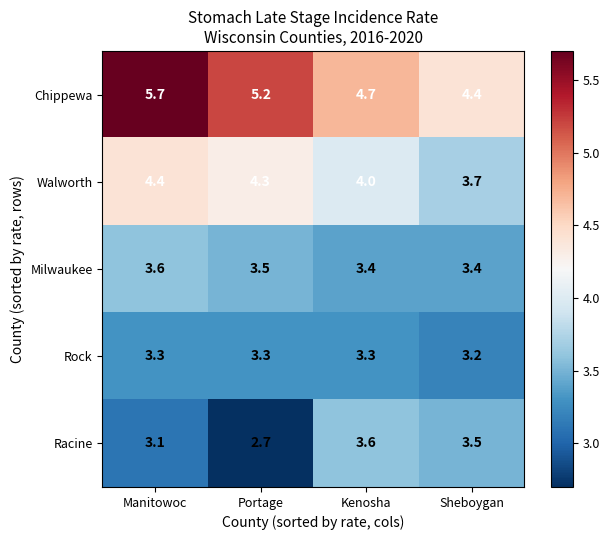

What is the difference between the Racine values at Portage and Manitowoc?

0.4